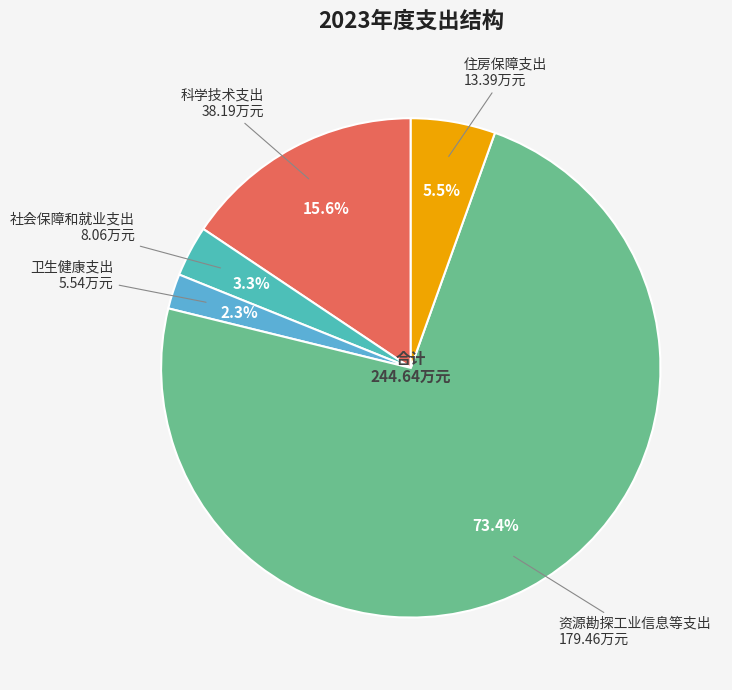

To the nearest percent, what is the difference between the largest and smallest slice percentages?

71%